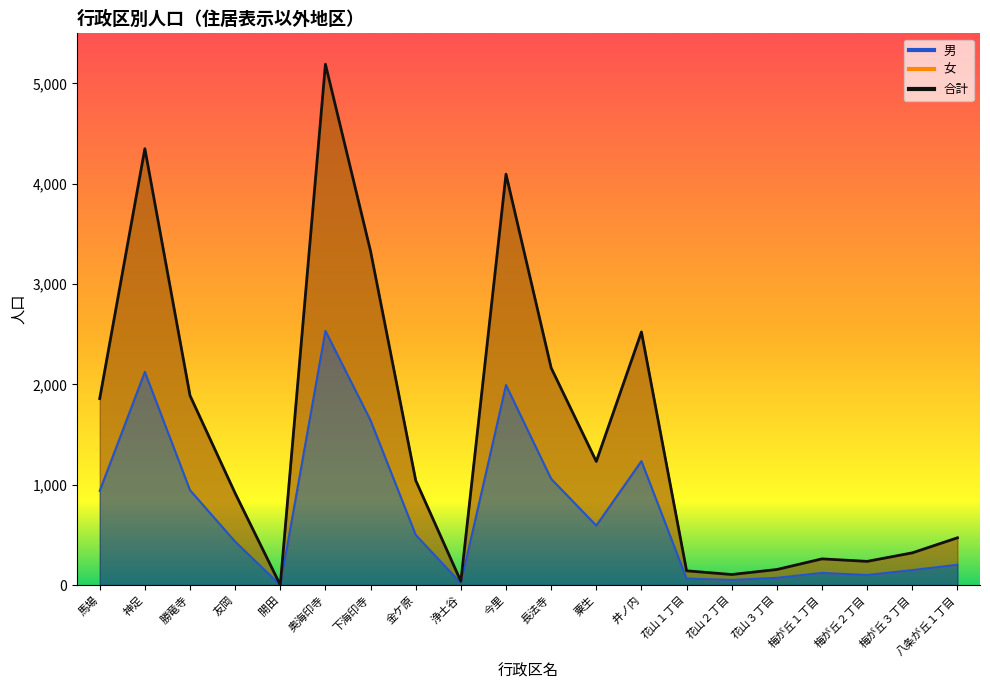

At 梅が丘１丁目, list the series in order from smallest to largest.

男, 女, 合計